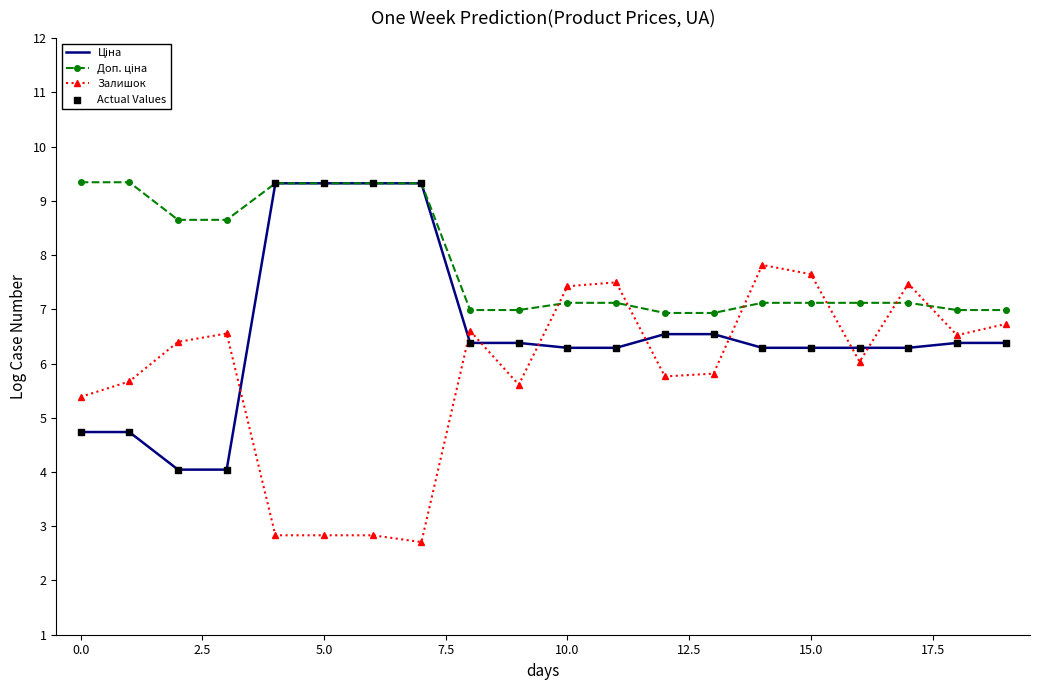

What is the maximum value shown in the chart?

9.3